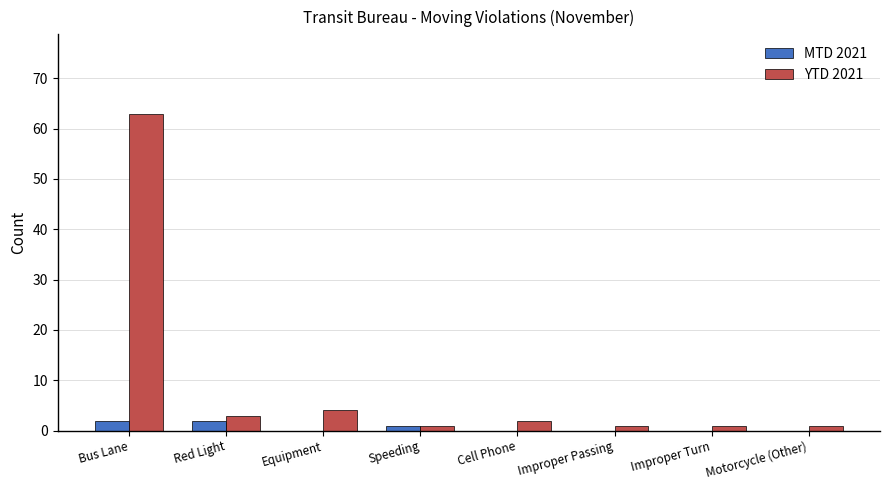

The MTD 2021 series shows 0 at Improper Passing. True or false?

True